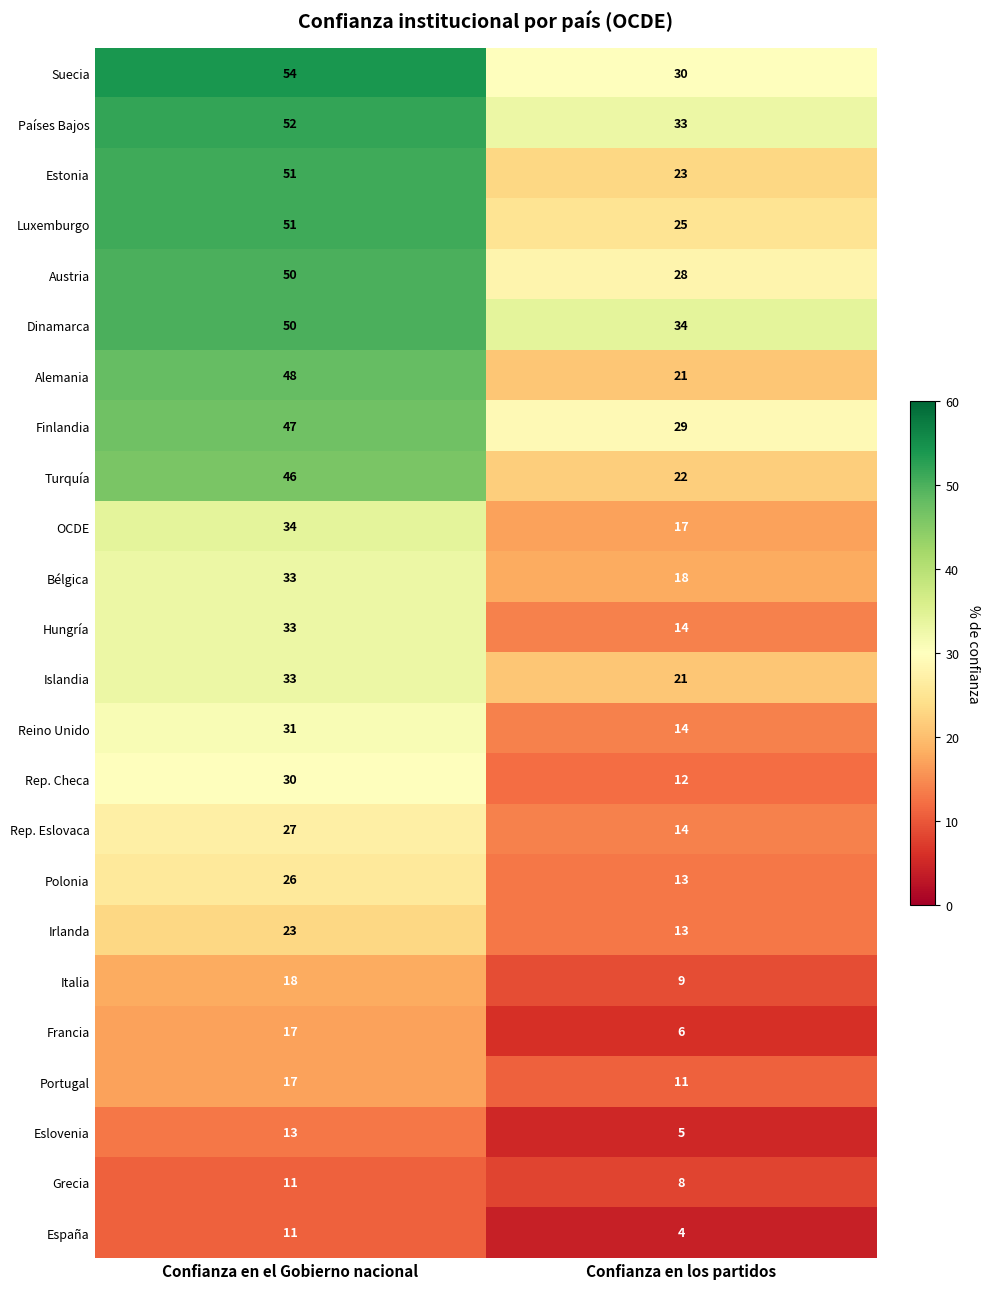

At which category does the chart reach its minimum across all series?

Confianza en los partidos